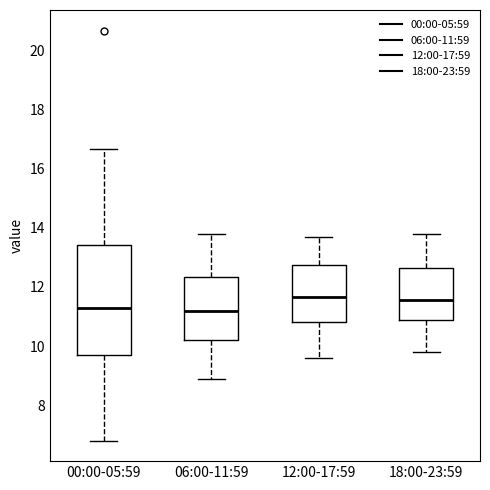

Where is the lower edge of the box for 18:00-23:59 on the y-axis? The values are not printed on the chart, so give them approximately, as read against the axis.

10.8